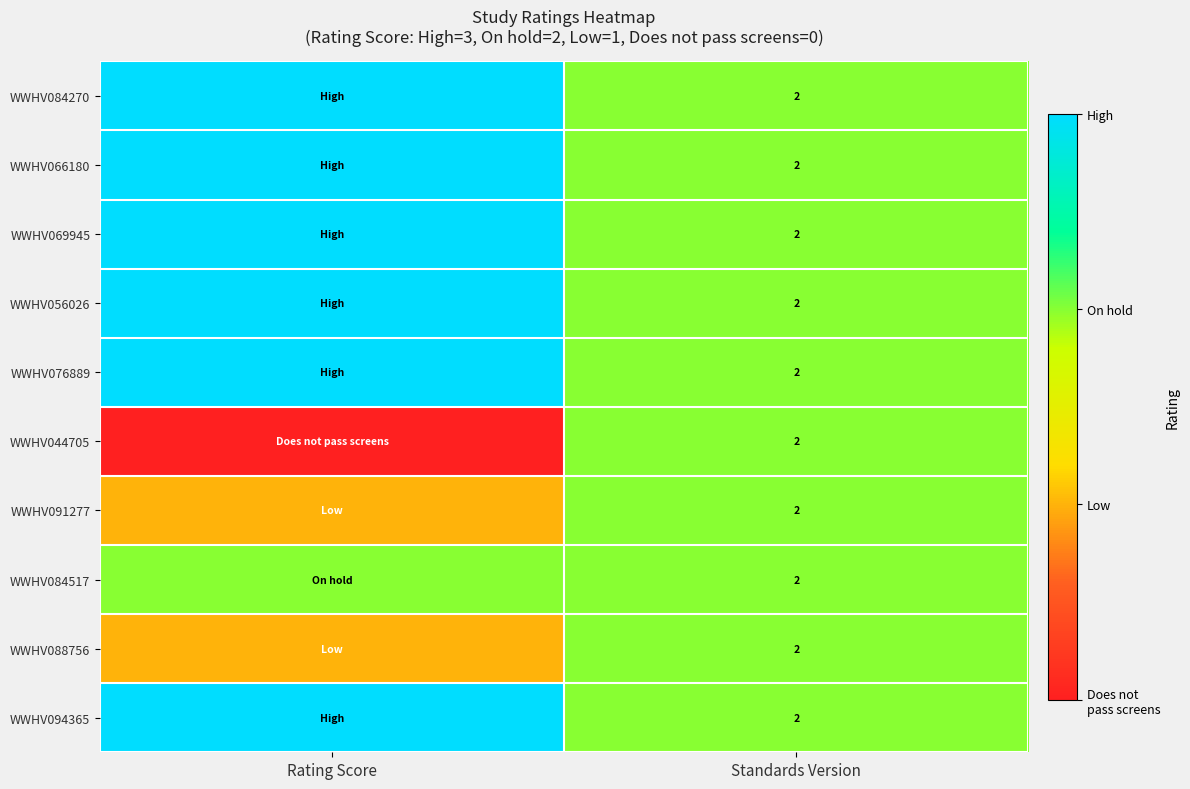

What is the difference between the highest and lowest values at Rating Score?

3